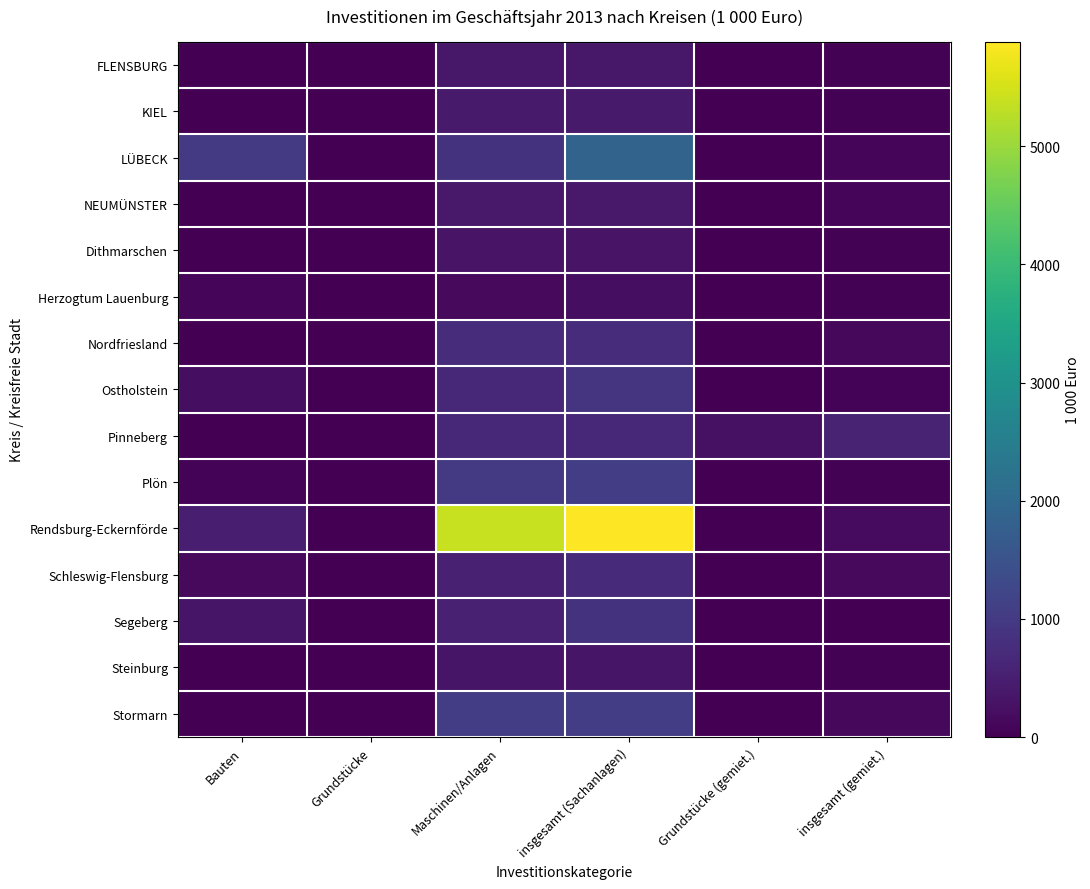

Rank the series by their maximum value, from lowest to highest.

Herzogtum Lauenburg, Dithmarschen, Steinburg, FLENSBURG, NEUMÜNSTER, KIEL, Pinneberg, Schleswig-Flensburg, Nordfriesland, Segeberg, Ostholstein, Plön, Stormarn, LÜBECK, Rendsburg-Eckernförde